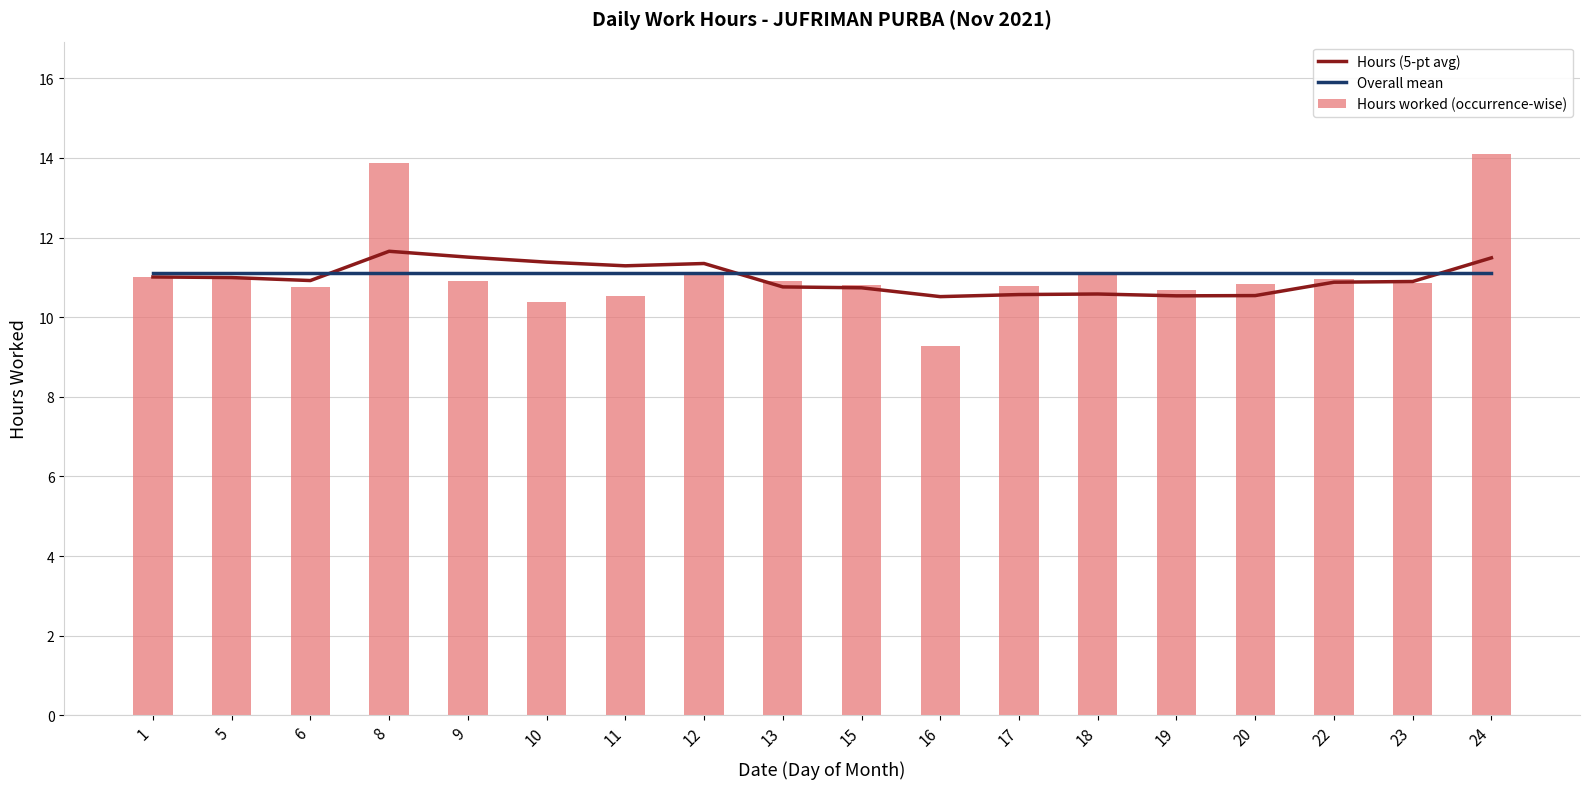

What is the difference between the second highest and second lowest values in the Hours worked (occurrence-wise) series?

3.5